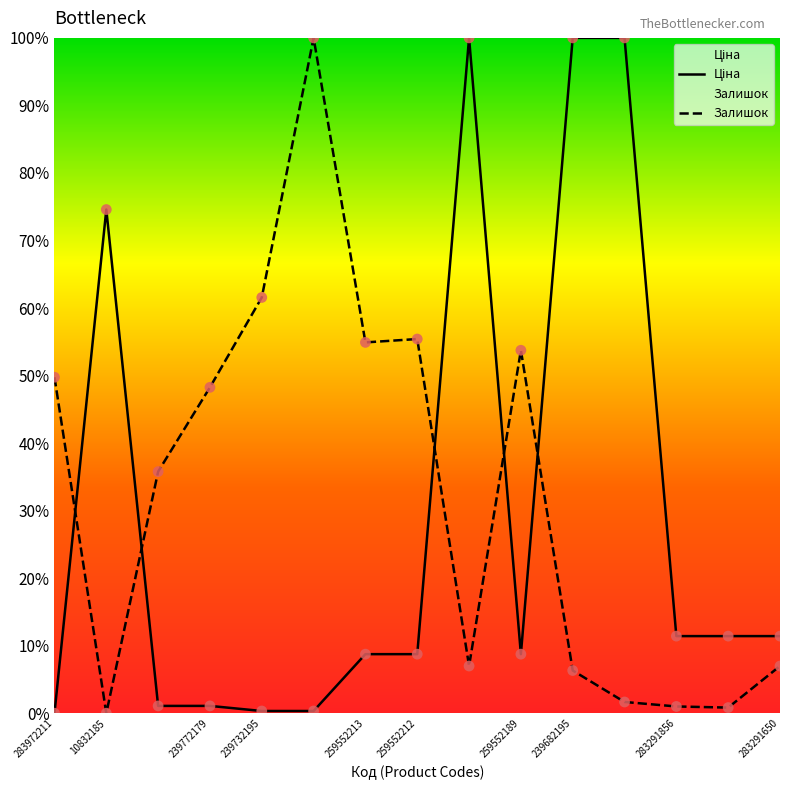

Which series has the widest spread of Y values?

Ціна